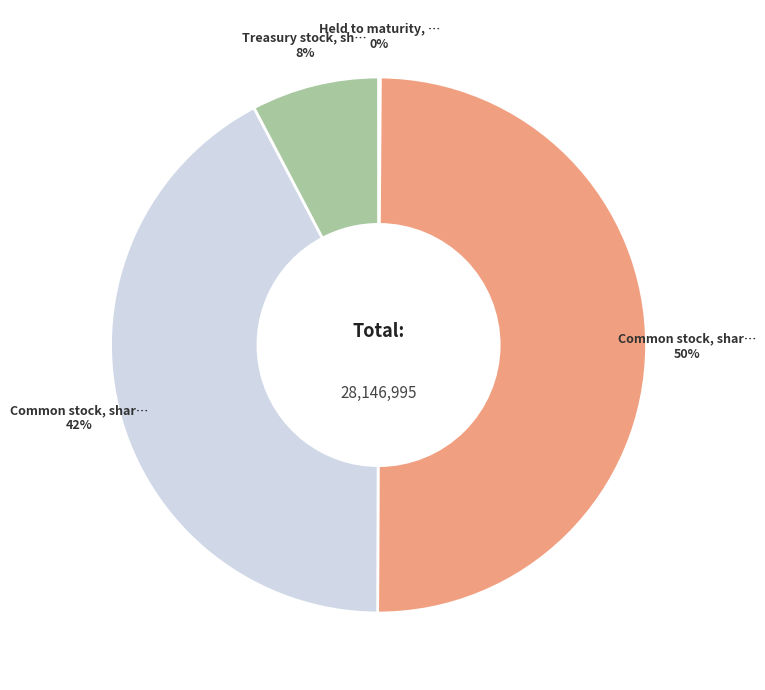

To the nearest percent, what is the difference between the largest and smallest slice percentages?

50%